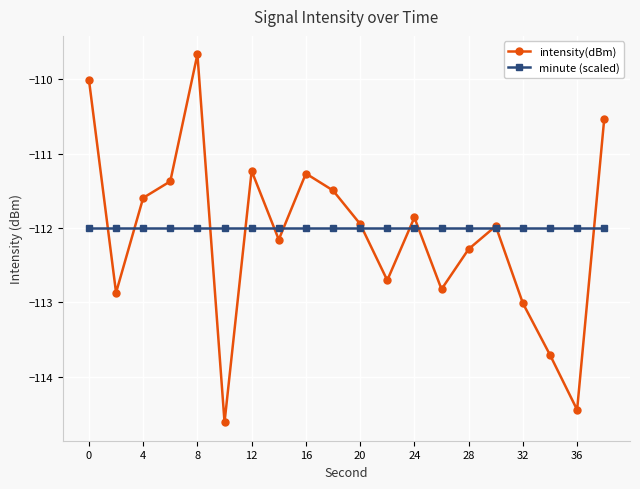

What is the greatest value displayed?

-109.7